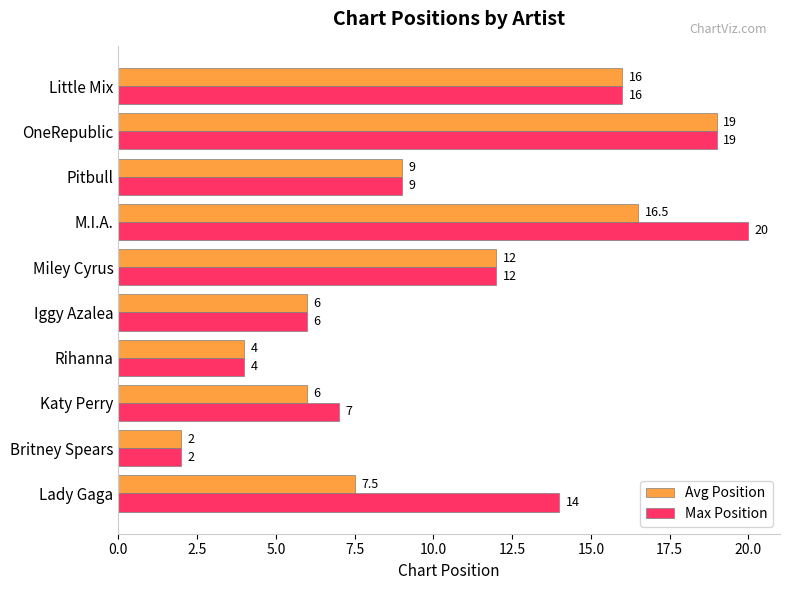

Which series has the largest range (max minus min)?

Max Position